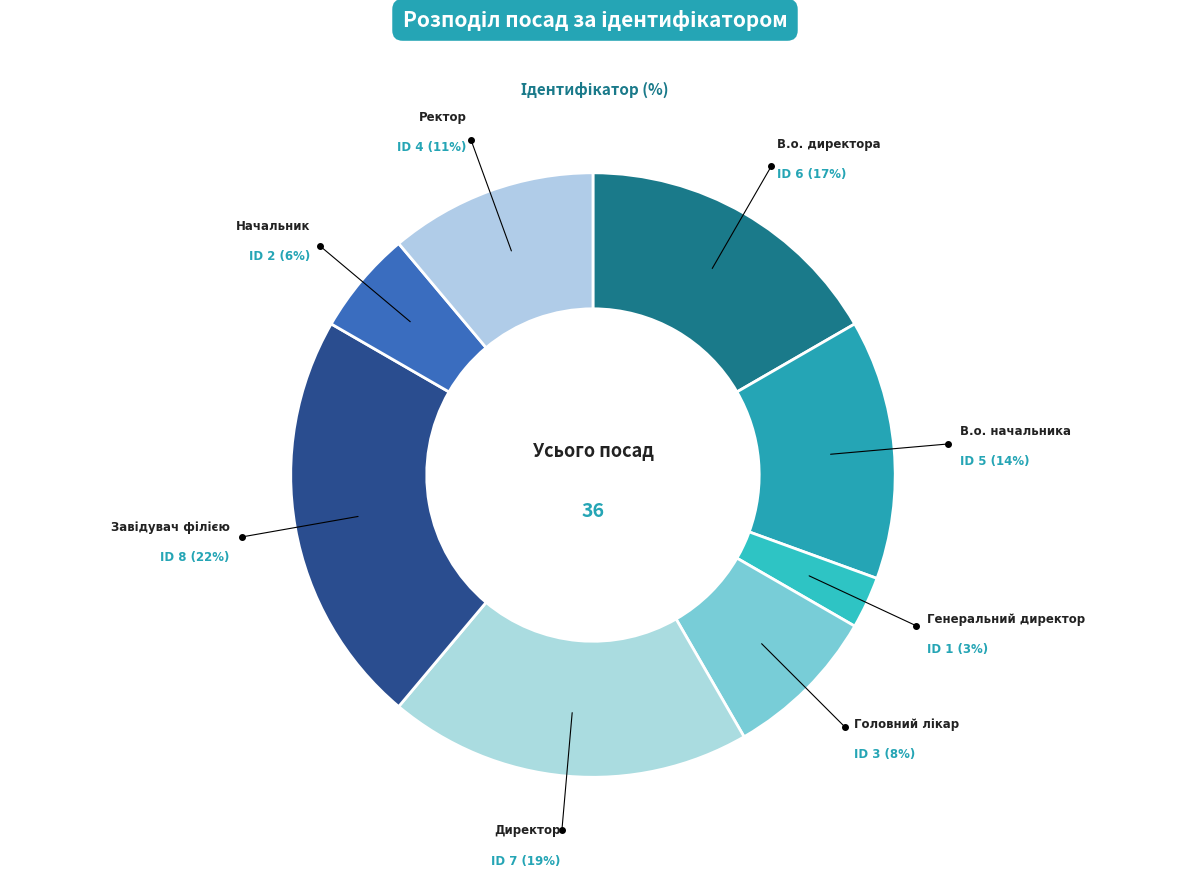

Count the number of slices in the pie.

8